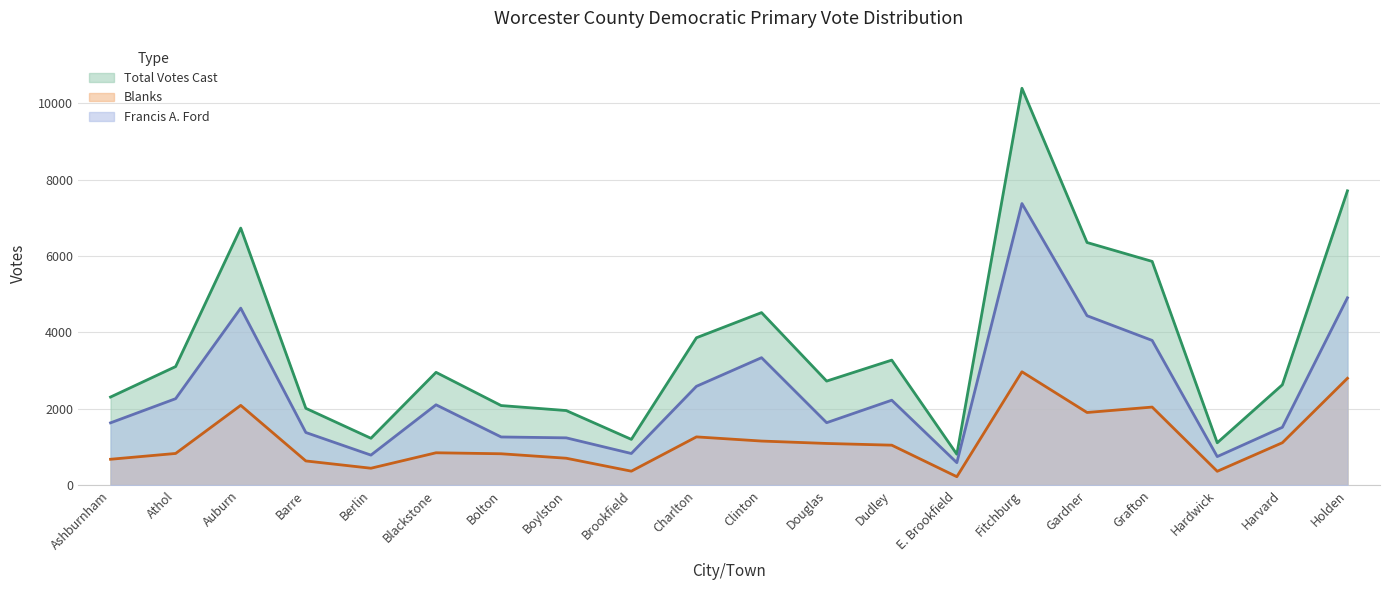

True or false: Total Votes Cast and Francis A. Ford cross at least once.

False